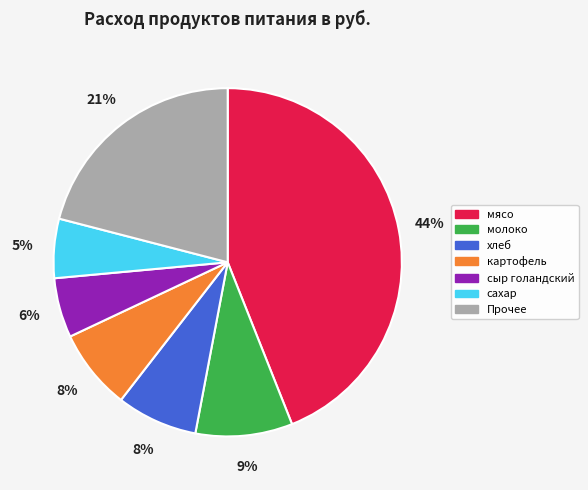

Between сыр голандский and хлеб, which is larger?

хлеб